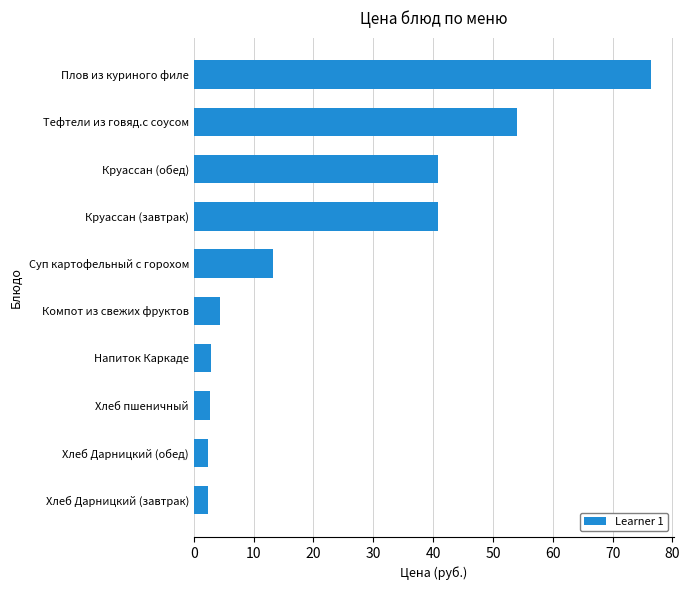

Is it true that the value at Компот из свежих фруктов is 4.4?

True